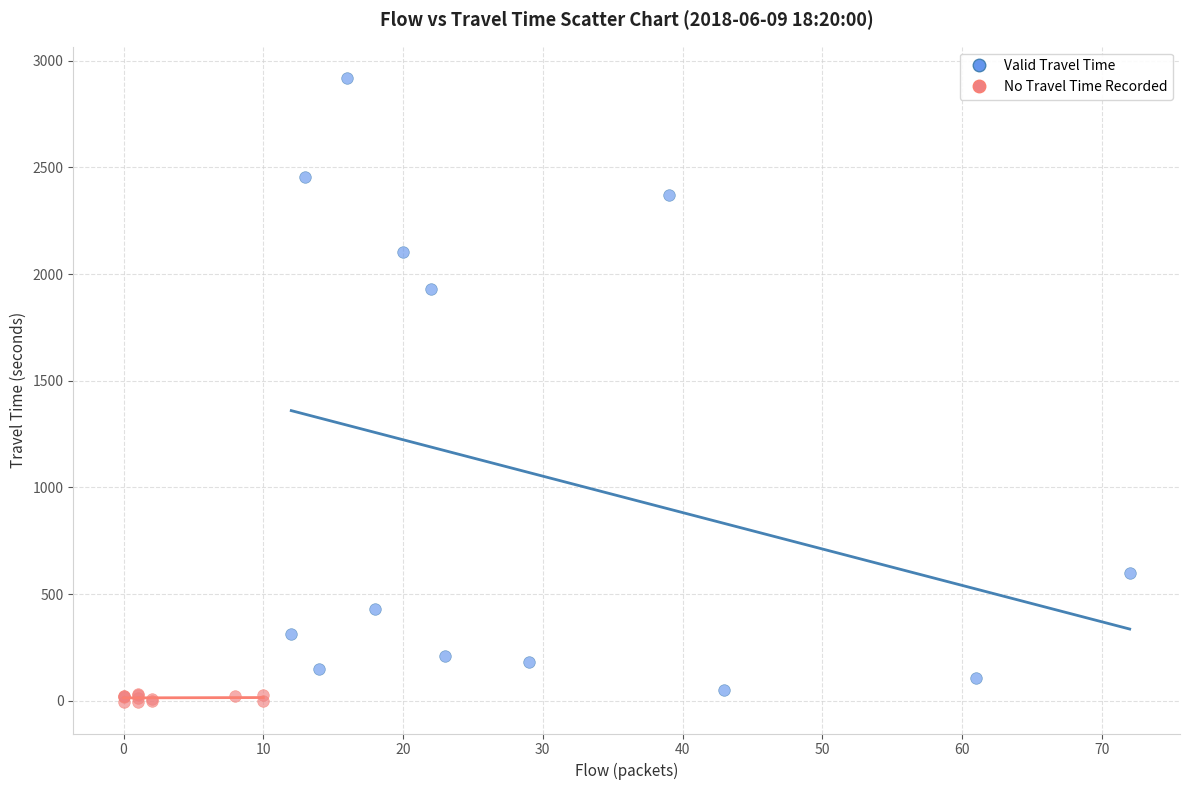

Which series contains the highest Y value?

Valid Travel Time